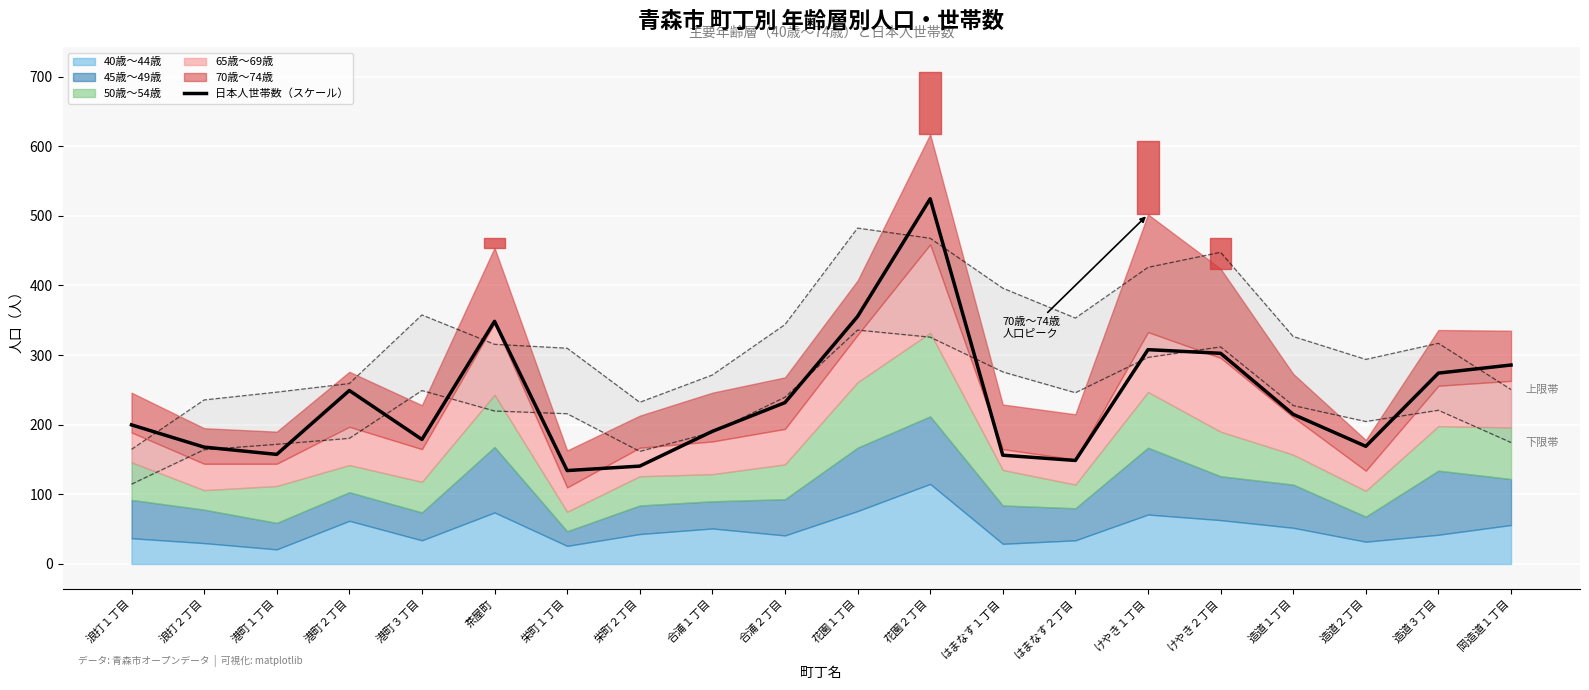

How many times do 下限（±参考帯） and 日本人世帯数（スケール） cross each other?

12